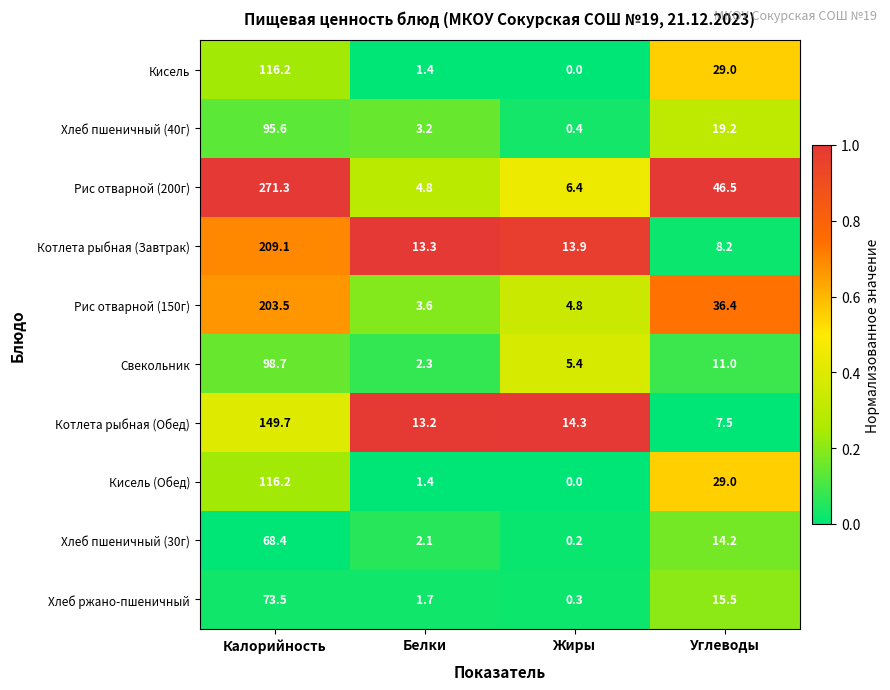

Which series has the largest total across all categories?

Рис отварной (200г)